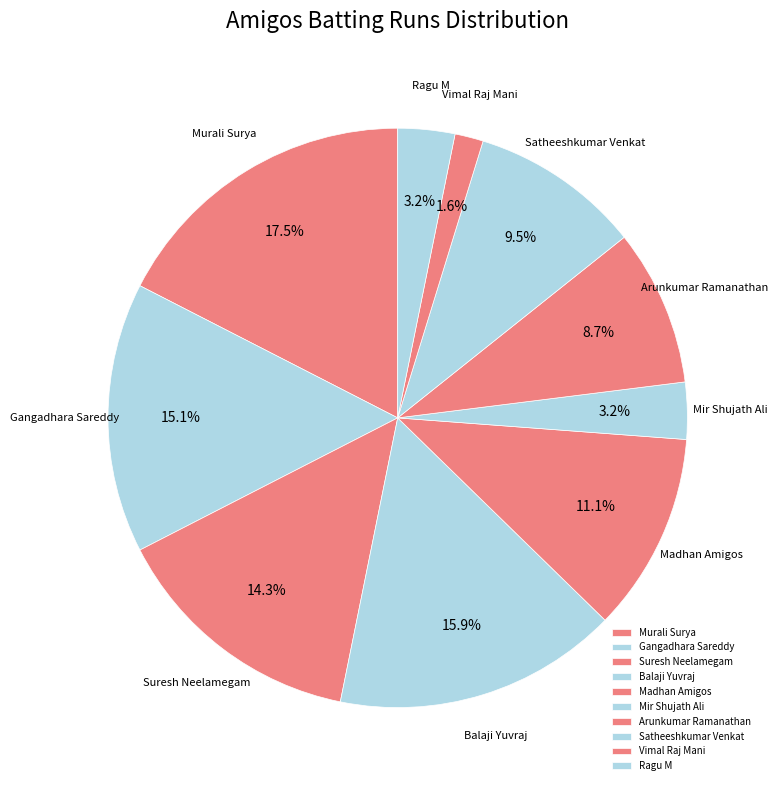

How many segments does this pie chart have?

10